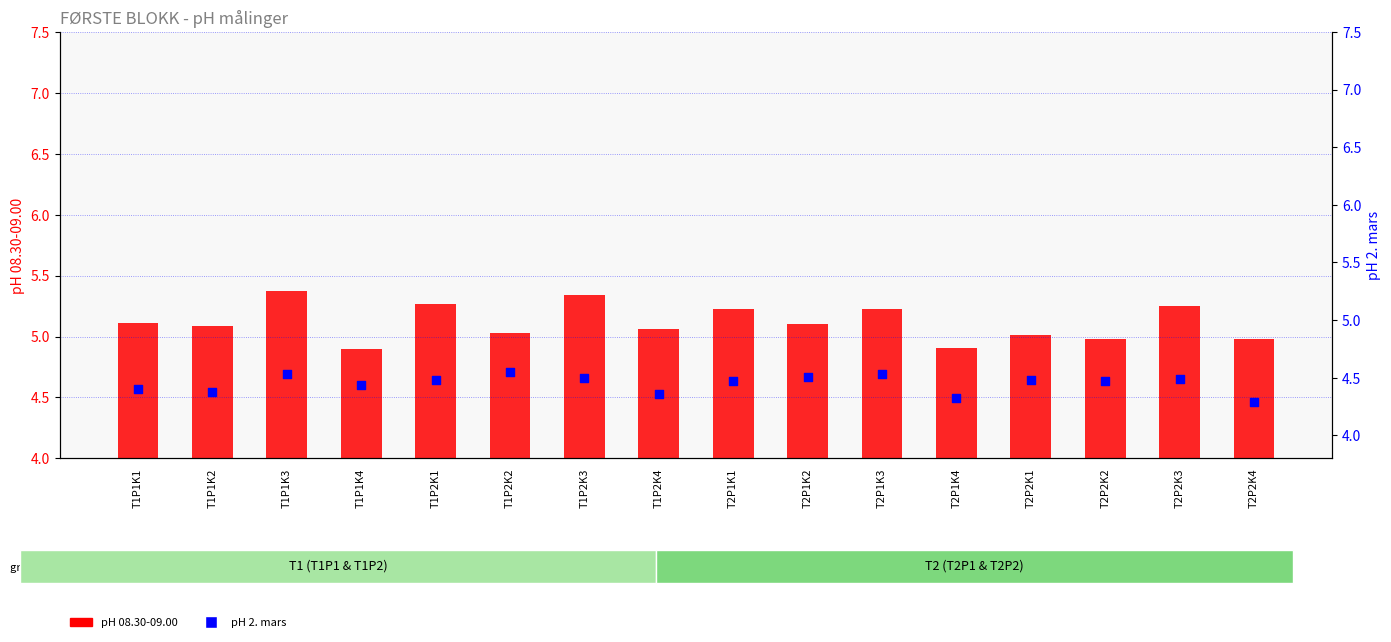

Which series reaches the maximum Y coordinate?

pH 08.30-09.00